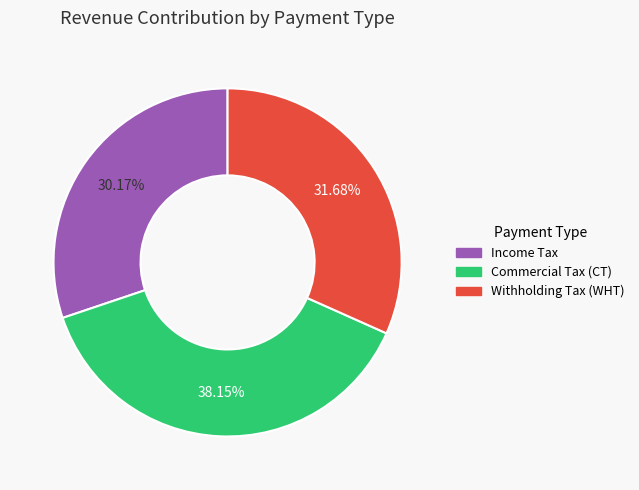

What is the smallest slice in the pie chart?

Income Tax